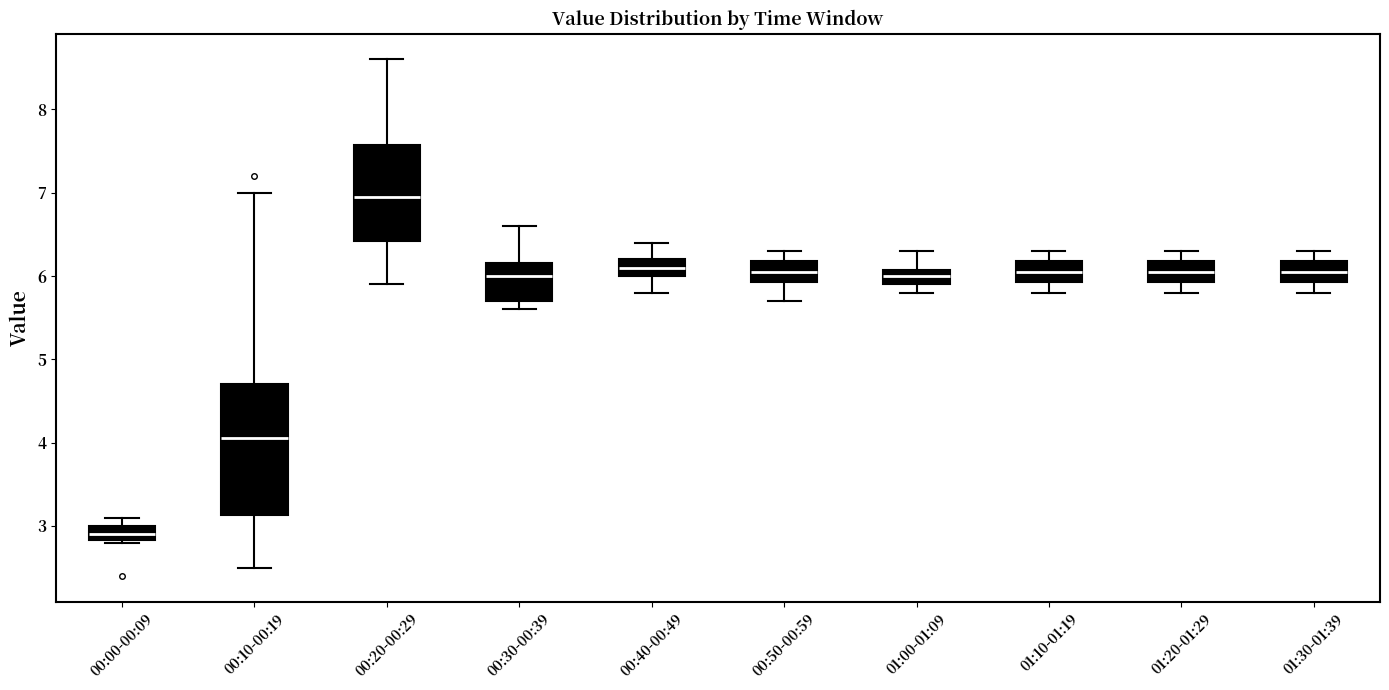

Which box has the highest median line?

00:20-00:29